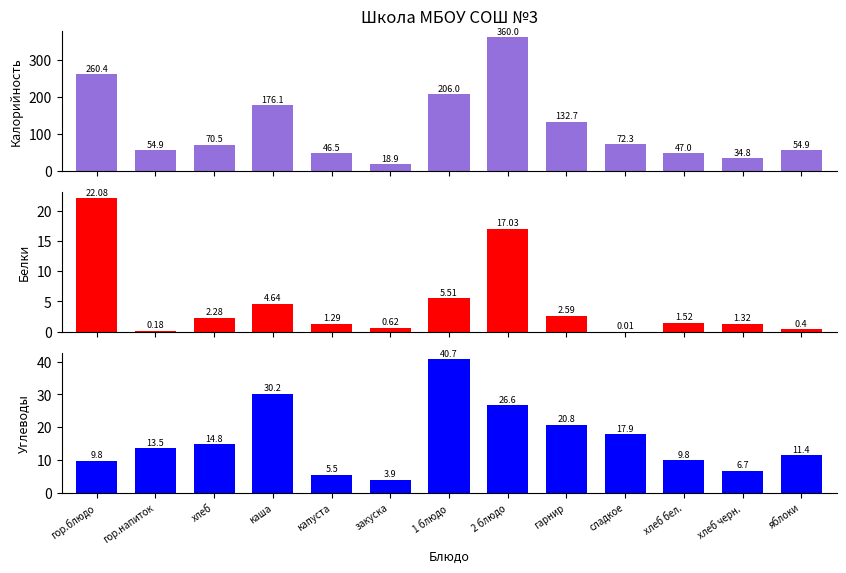

How many distinct data groups are displayed?

3